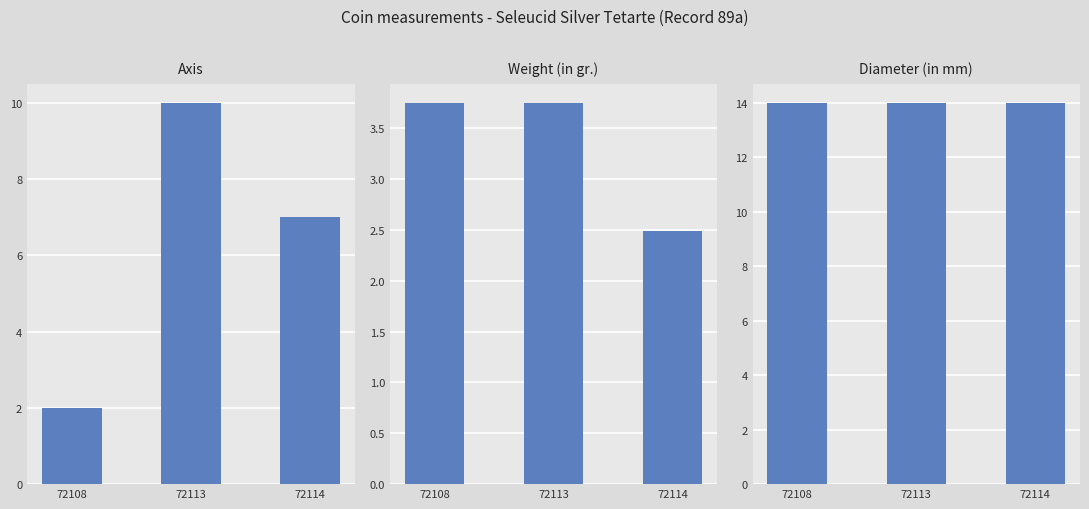

Reading right to left, transcribe all the data shown in this chart.

Axis: 72114=7.0	72113=10.0	72108=2.0
Weight (in gr.): 72114=2.5	72113=3.8	72108=3.8
Diameter (in mm): 72114=14.0	72113=14.0	72108=14.0